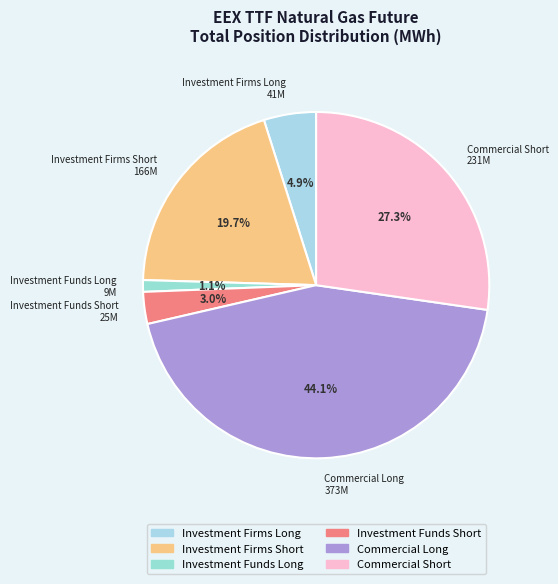

How many segments does this pie chart have?

6